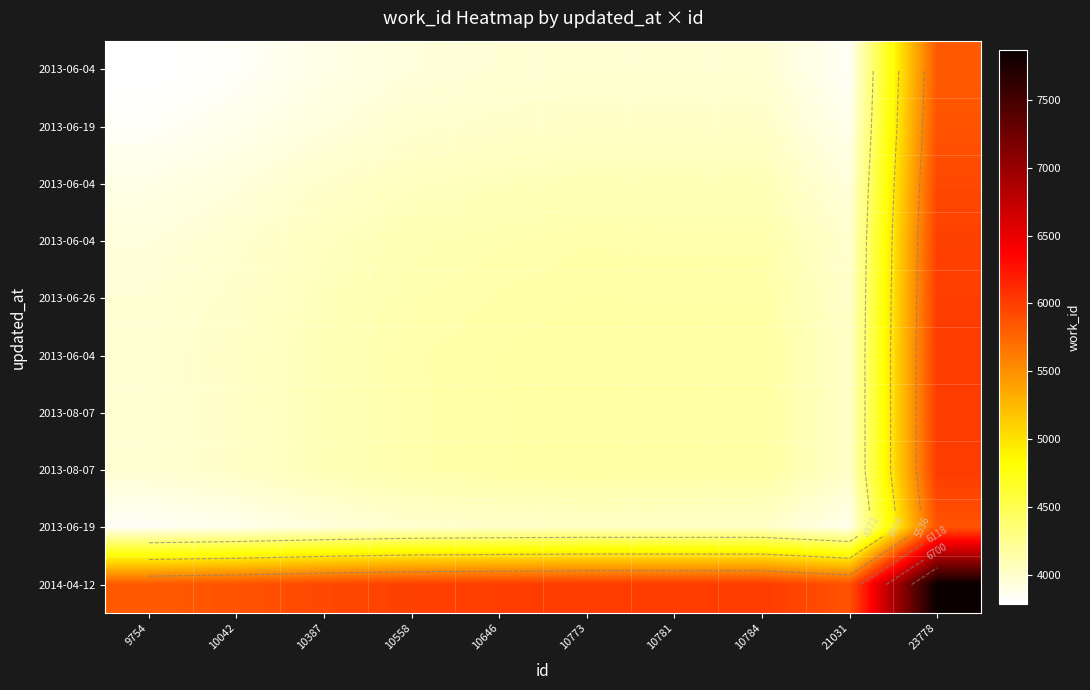

What is the difference between the highest and lowest values at 10773?

2037.0